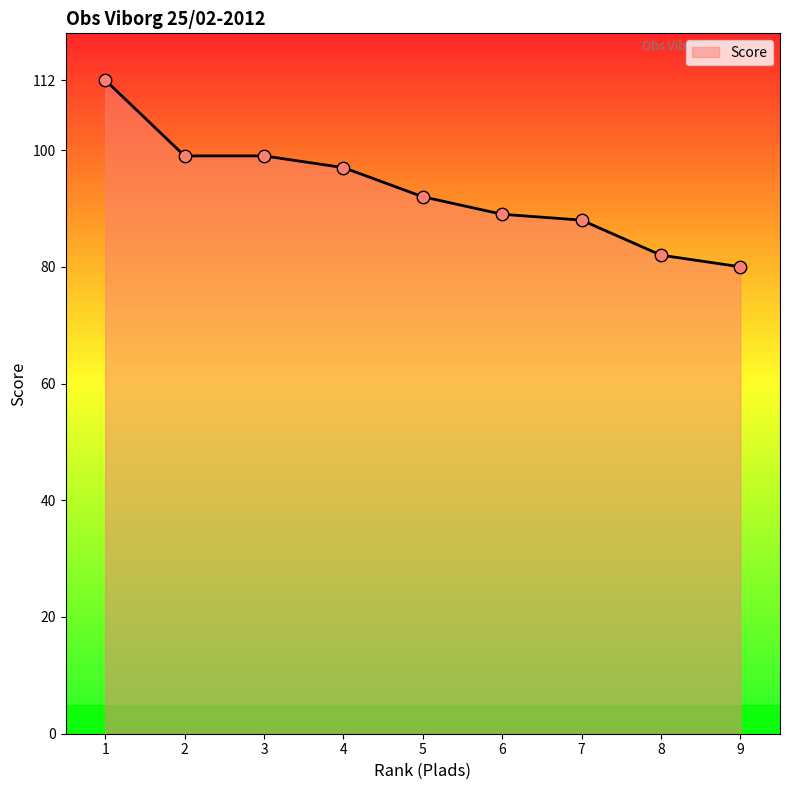

What is the change in value from 3 to 7?

-11